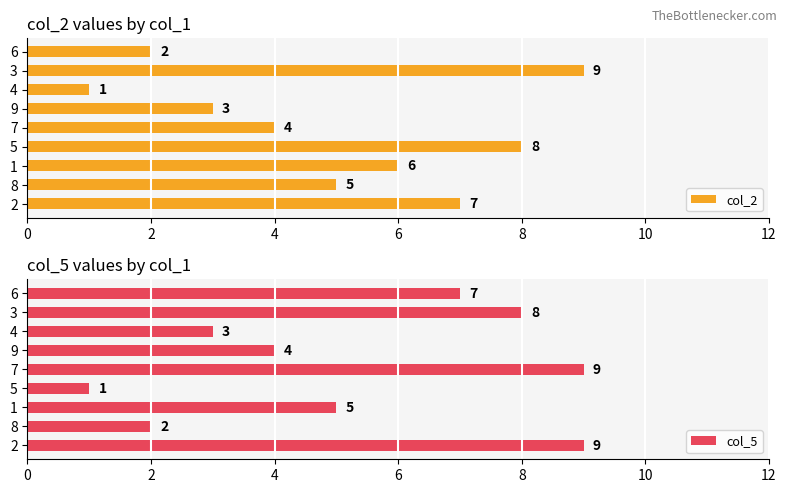

Reading left to right, extract all data points from this chart.

col_2: 7	5	6	8	4	3	1	9	2
col_5: 9	2	5	1	9	4	3	8	7